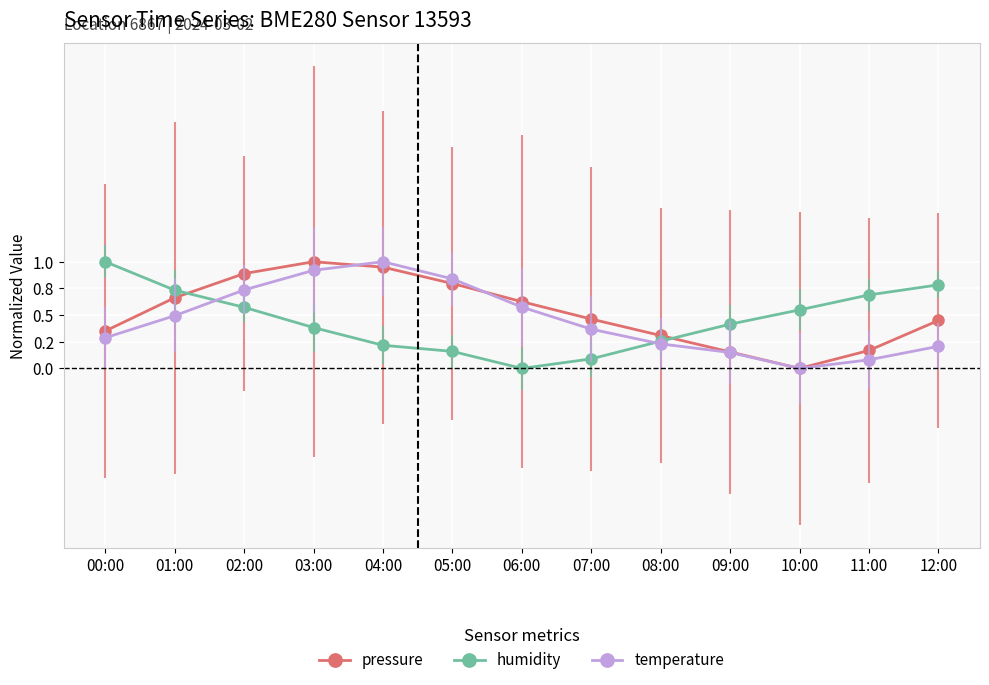

Is this an area chart (filled region under the line)?

No